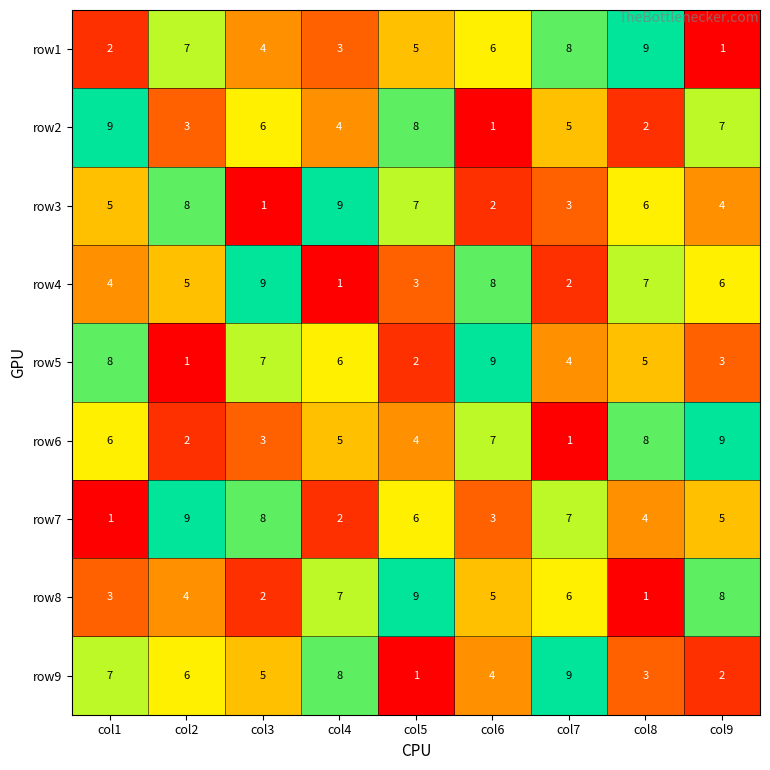

The row5 series shows 4 at col7. True or false?

True